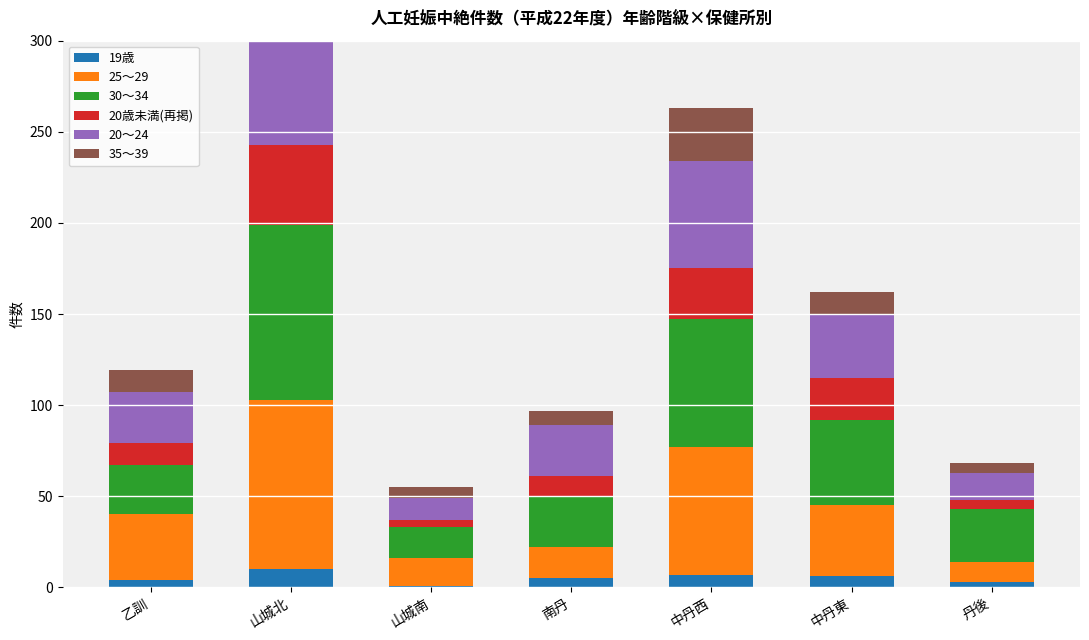

True or false: 25～29 has a value of 29 at 南丹.

False